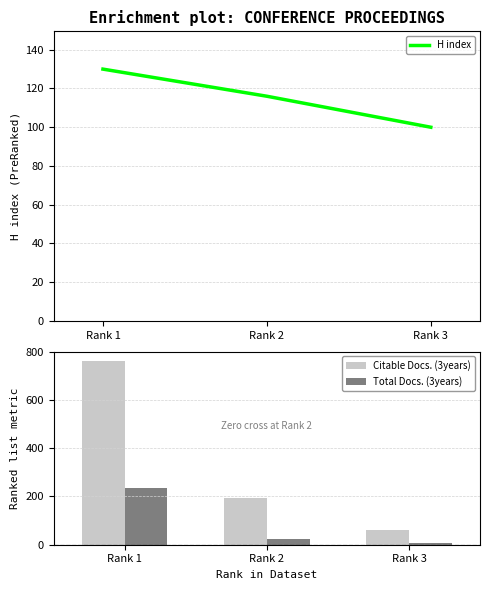

Which category has the lowest value across all series?

Rank 3